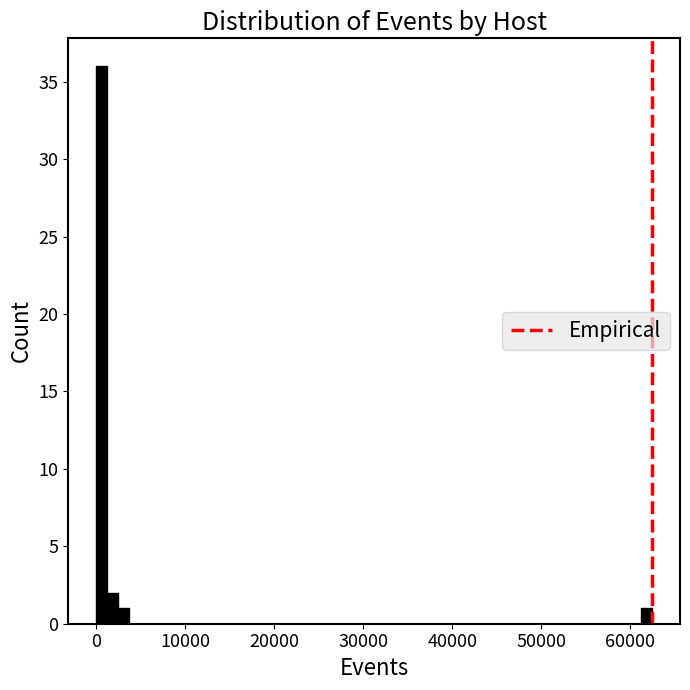

Around what value on the x-axis is the tallest bar? Give the approximate position of its centre, as read against the axis.

1000